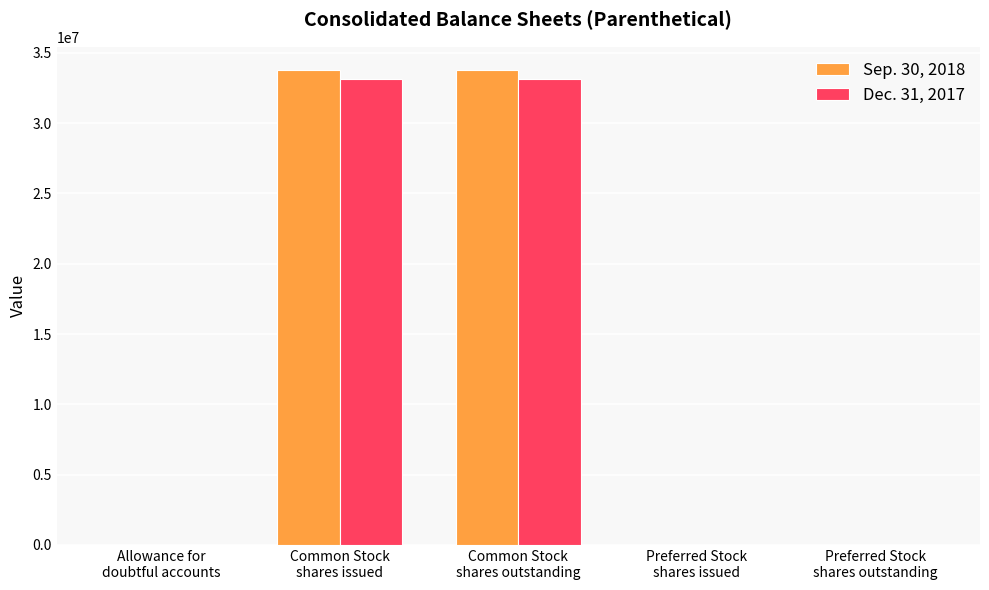

How many distinct data groups are displayed?

2